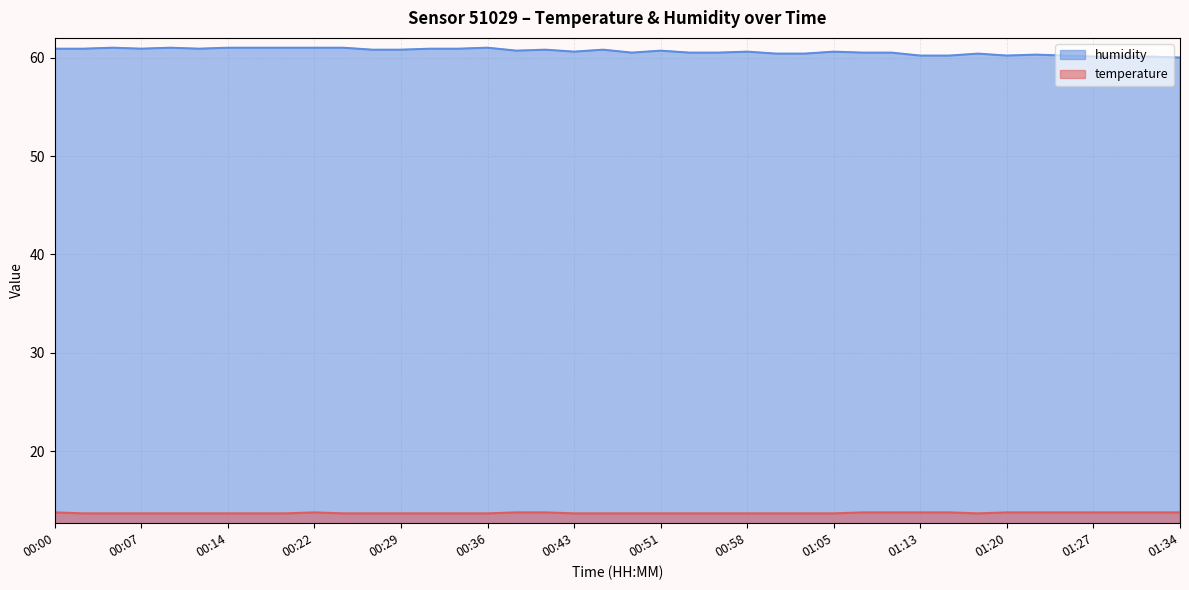

At how many categories does at least one series exceed 22?

40